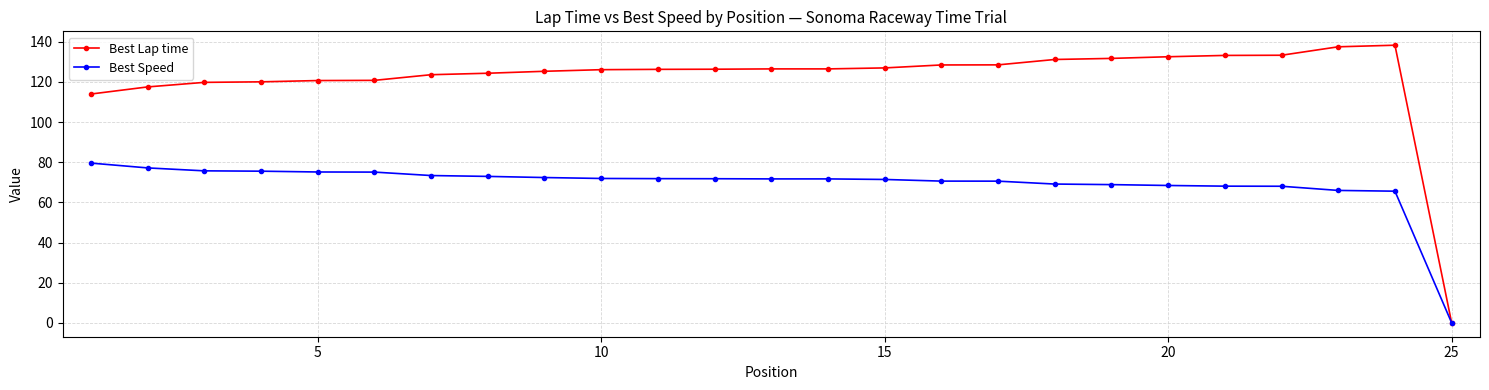

In Best Lap time, how many points are higher than both neighbors (excluding endpoints)?

1